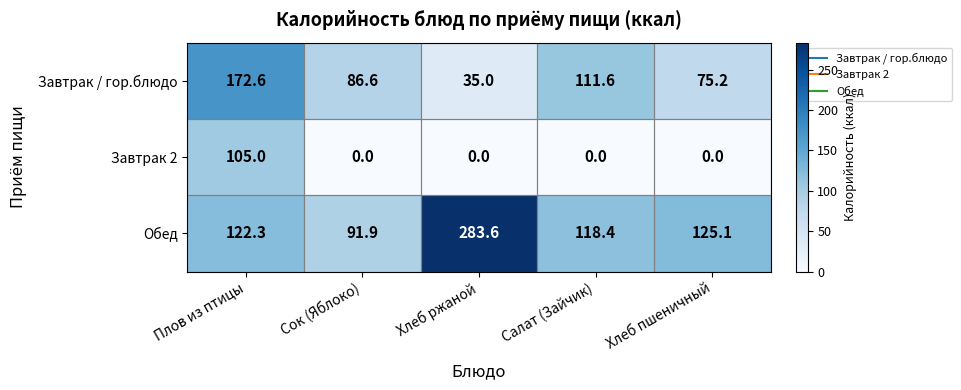

List the series in order of their peak value, lowest first.

Завтрак 2, Завтрак / гор.блюдо, Обед